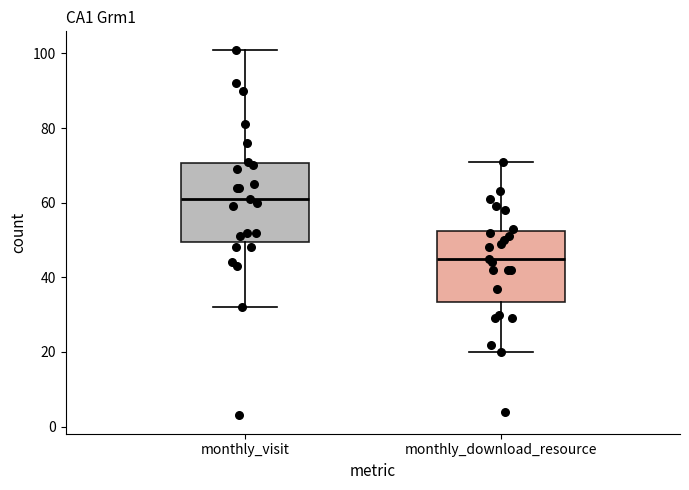

Reading left to right, read every box against the y-axis: the position of its median line, the range the box covers, and the ends of its whiskers. The values are not printed on the chart, so give them approximately, as read against the axis.

monthly_visit: median 62, box 50 to 70, whiskers 32 to 102
monthly_download_resource: median 46, box 34 to 52, whiskers 20 to 72